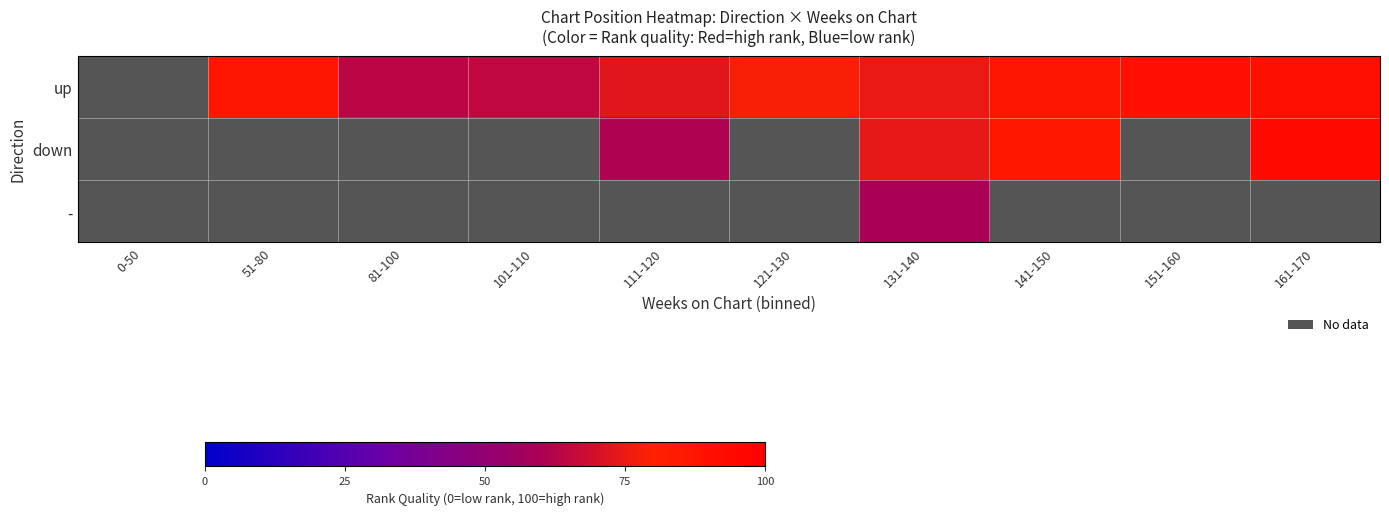

Count the up values in the range 64 to 86.

5